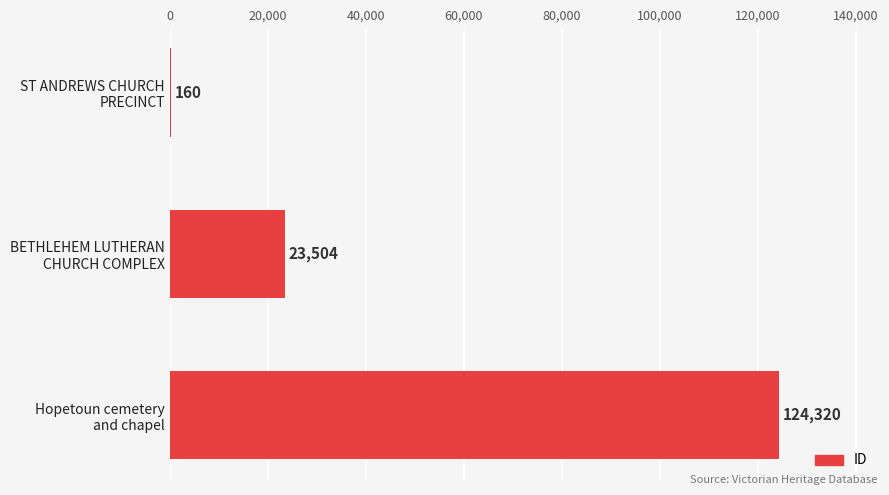

How many values are between 160 and 124320?

3